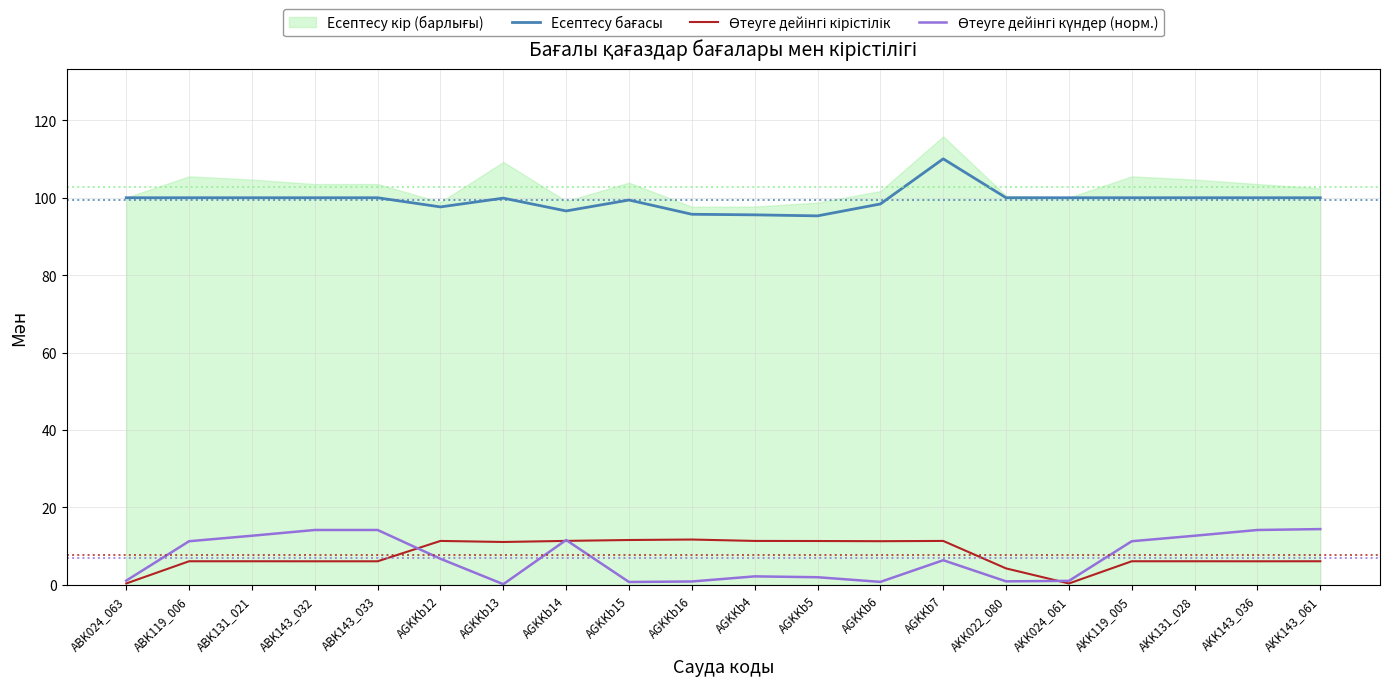

What is the value of the Өтеуге дейінгі кірістілік point at the 13th from the left?

11.3